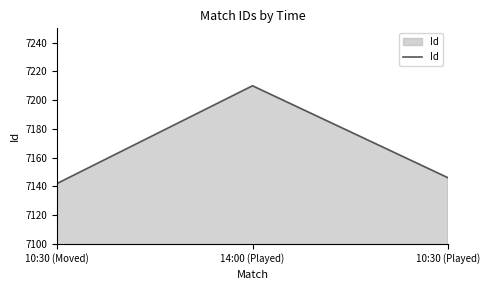

What is the minimum value shown in the chart?

7142